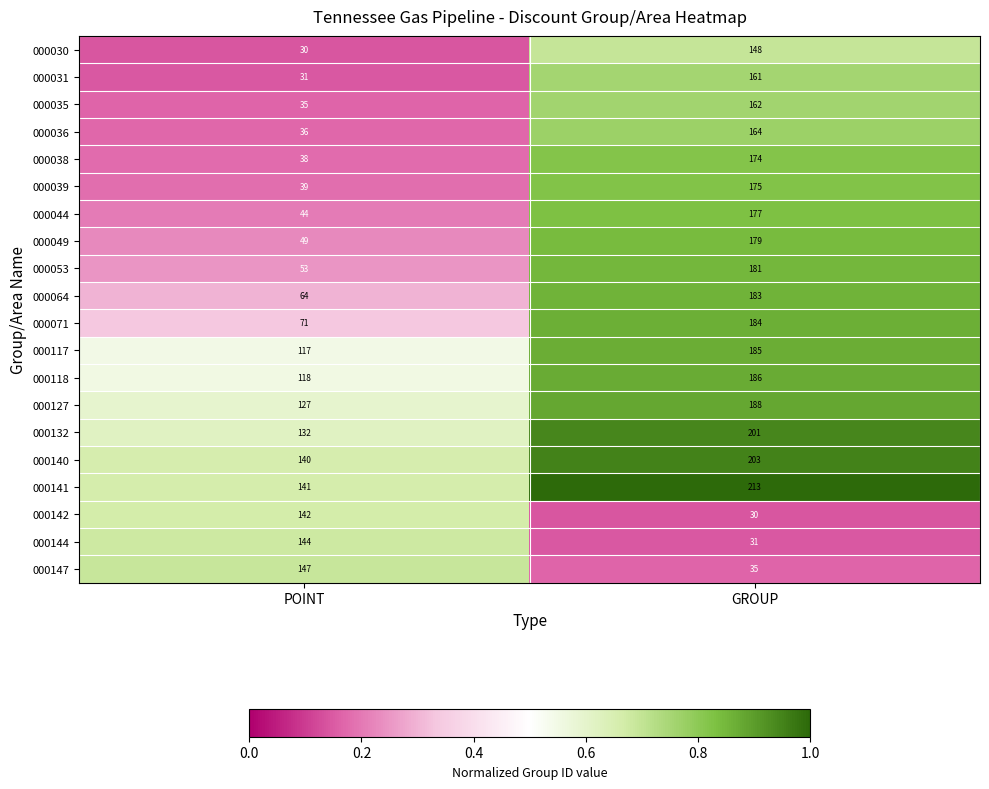

What is the difference between the highest and lowest values at POINT?

117